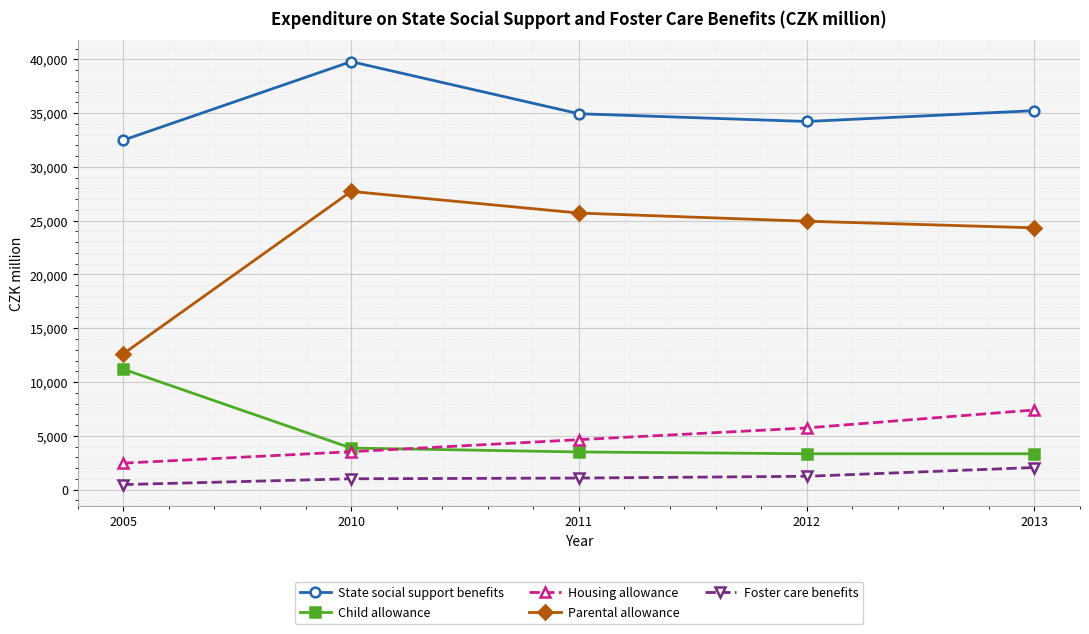

Where does the Child allowance series first go above 3498?

2005